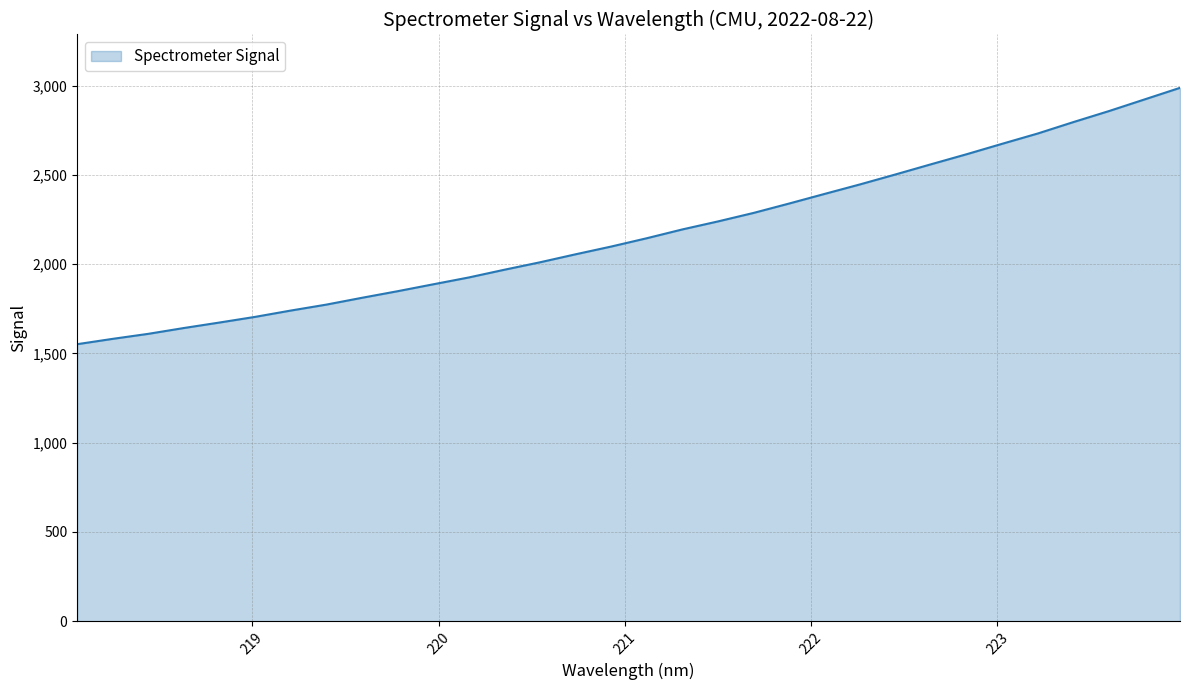

What is the difference between the maximum and minimum values?

1436.0